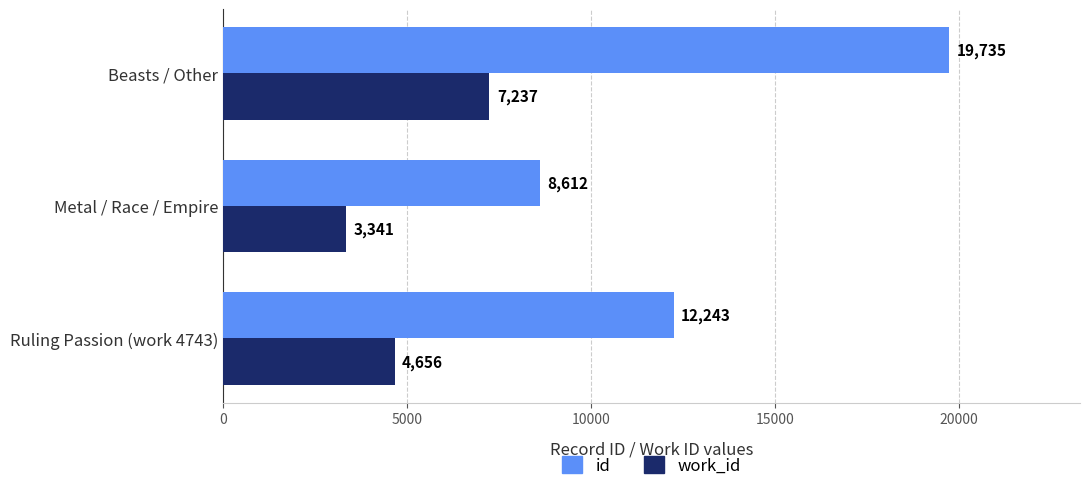

How many work_id values are between 3341 and 7237?

3